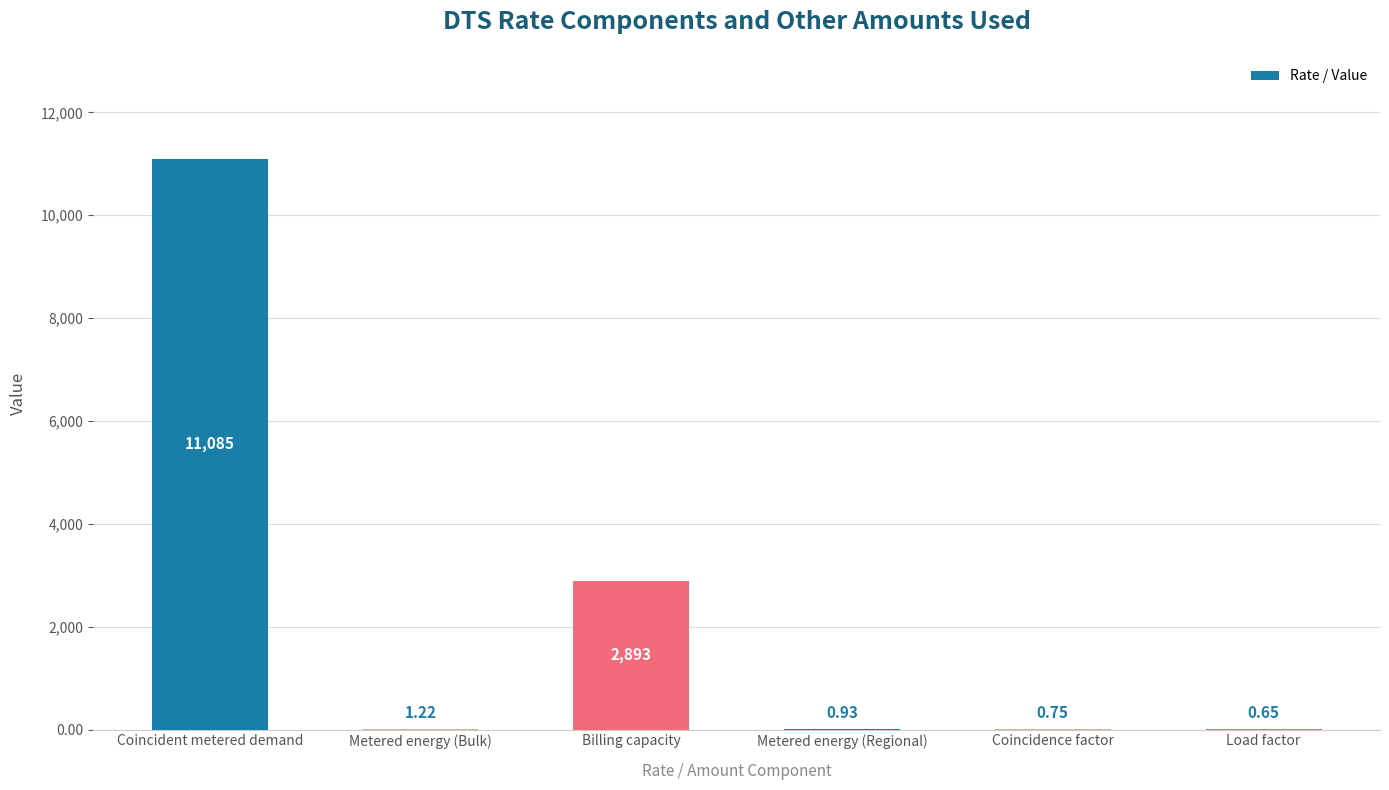

How many series are shown in this chart?

1